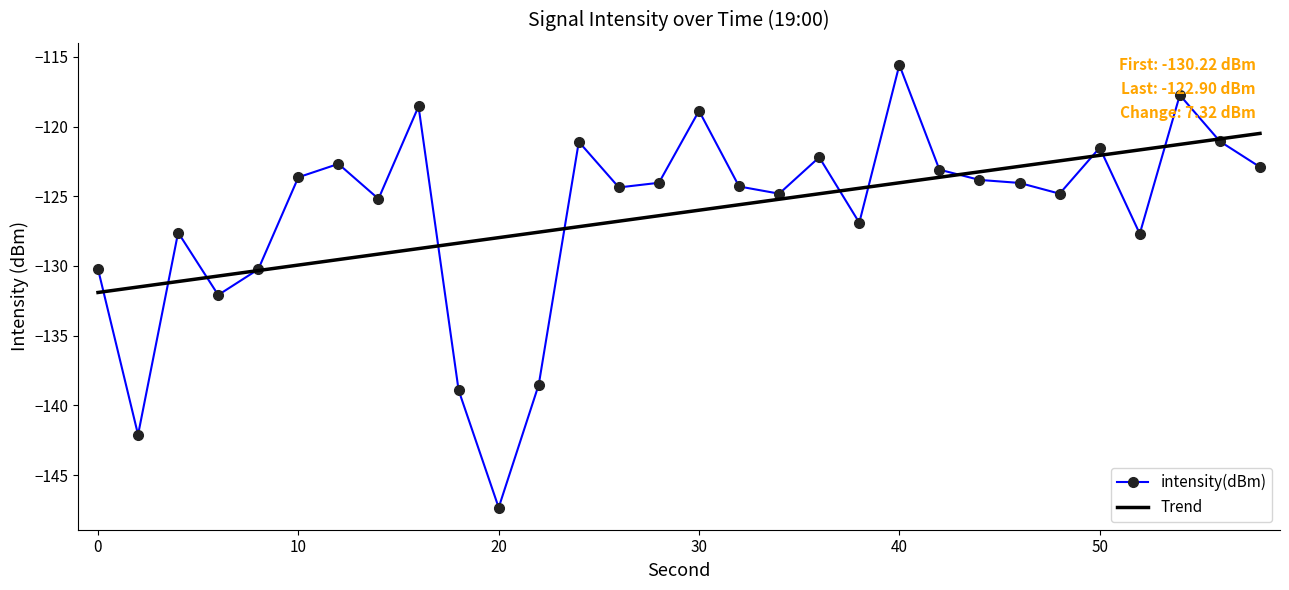

Rank the series by their maximum value, from lowest to highest.

Trend, intensity(dBm)